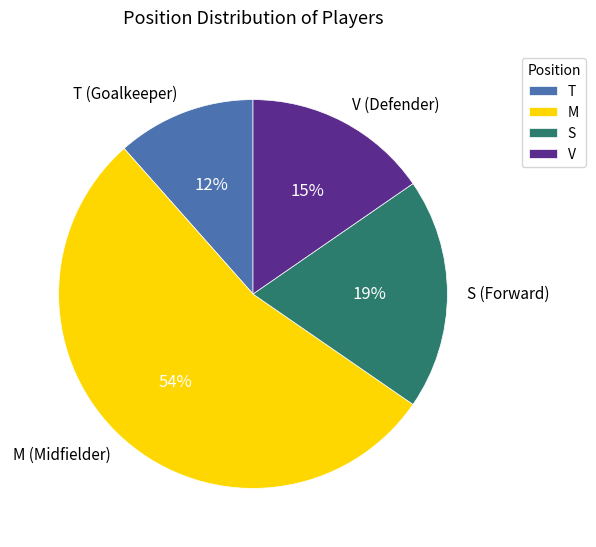

To the nearest percent, what is the difference between the T and M slice percentages?

42%